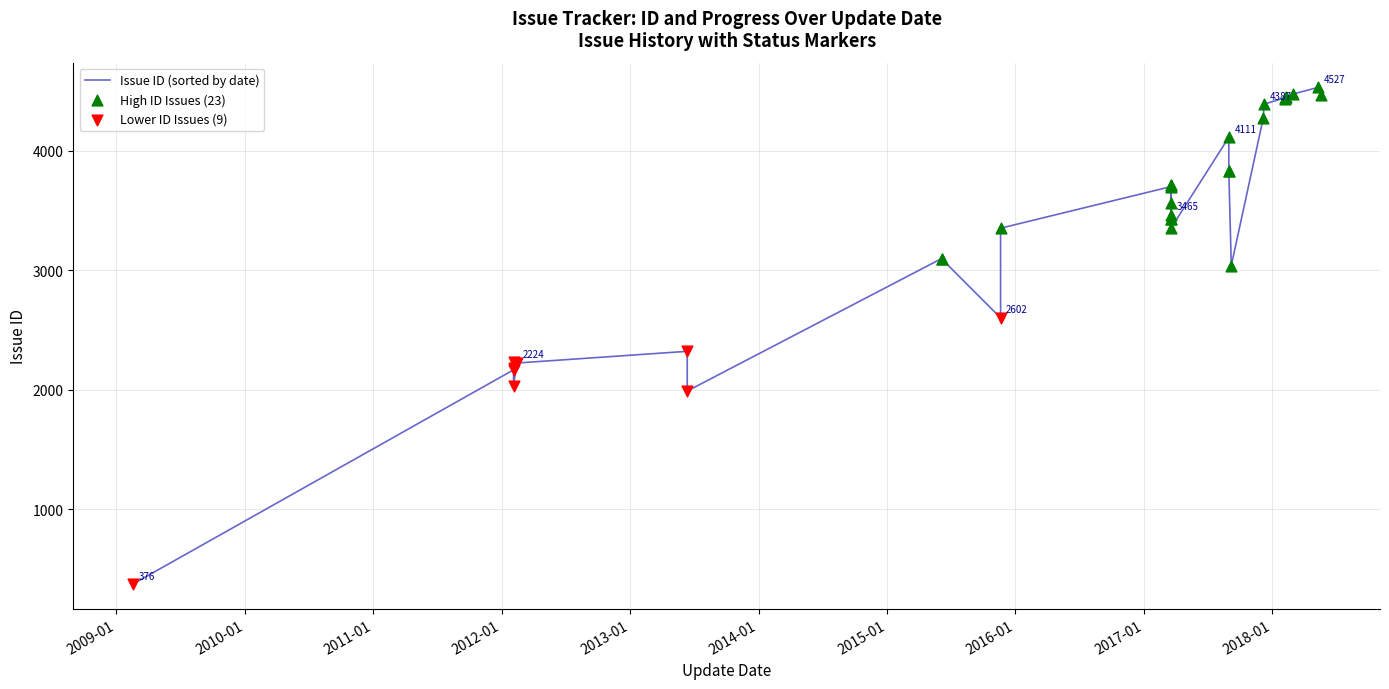

Which series has the largest Y range (max minus min)?

Issue ID